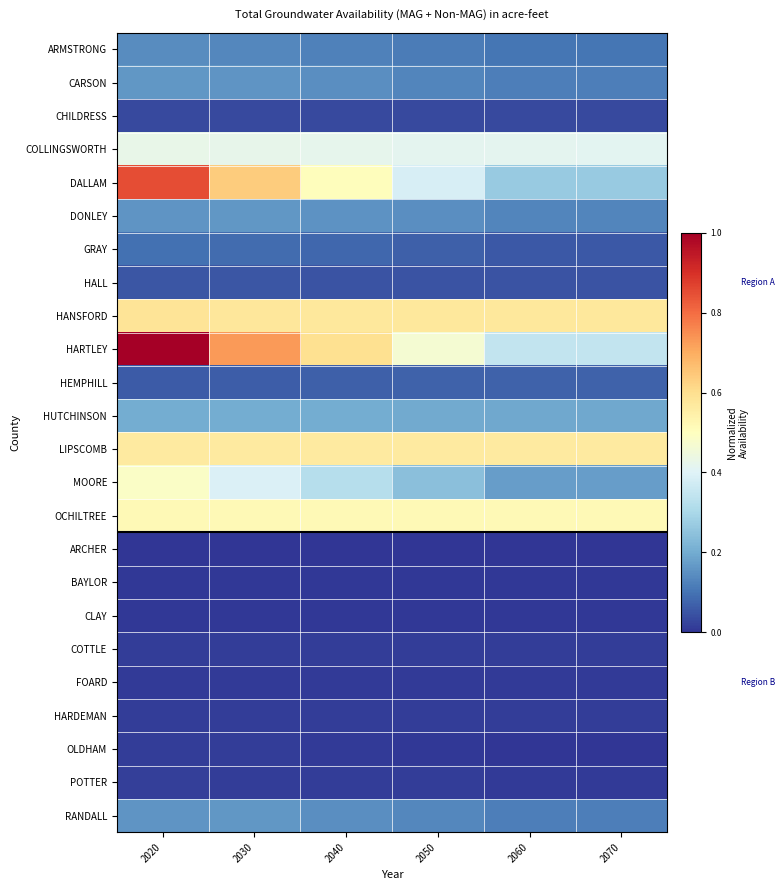

Reading left to right, extract all data points from this chart.

ARMSTRONG: 2020=0.1	2030=0.1	2040=0.1	2050=0.1	2060=0.1	2070=0.1
CARSON: 2020=0.2	2030=0.2	2040=0.1	2050=0.1	2060=0.1	2070=0.1
CHILDRESS: 2020=0.0	2030=0.0	2040=0.0	2050=0.0	2060=0.0	2070=0.0
COLLINGSWORTH: 2020=0.4	2030=0.4	2040=0.4	2050=0.4	2060=0.4	2070=0.4
DALLAM: 2020=0.9	2030=0.6	2040=0.5	2050=0.4	2060=0.3	2070=0.3
DONLEY: 2020=0.2	2030=0.2	2040=0.2	2050=0.1	2060=0.1	2070=0.1
GRAY: 2020=0.1	2030=0.1	2040=0.1	2050=0.1	2060=0.1	2070=0.1
HALL: 2020=0.1	2030=0.1	2040=0.0	2050=0.1	2060=0.1	2070=0.1
HANSFORD: 2020=0.6	2030=0.6	2040=0.6	2050=0.6	2060=0.6	2070=0.6
HARTLEY: 2020=1.0	2030=0.7	2040=0.6	2050=0.5	2060=0.3	2070=0.3
HEMPHILL: 2020=0.1	2030=0.1	2040=0.1	2050=0.1	2060=0.1	2070=0.1
HUTCHINSON: 2020=0.2	2030=0.2	2040=0.2	2050=0.2	2060=0.2	2070=0.2
LIPSCOMB: 2020=0.6	2030=0.6	2040=0.6	2050=0.6	2060=0.6	2070=0.6
MOORE: 2020=0.5	2030=0.4	2040=0.3	2050=0.2	2060=0.2	2070=0.2
OCHILTREE: 2020=0.5	2030=0.5	2040=0.5	2050=0.5	2060=0.5	2070=0.5
ARCHER: 2020=0.0	2030=0.0	2040=0.0	2050=0.0	2060=0.0	2070=0.0
BAYLOR: 2020=0.0	2030=0.0	2040=0.0	2050=0.0	2060=0.0	2070=0.0
CLAY: 2020=0.0	2030=0.0	2040=0.0	2050=0.0	2060=0.0	2070=0.0
COTTLE: 2020=0.0	2030=0.0	2040=0.0	2050=0.0	2060=0.0	2070=0.0
FOARD: 2020=0.0	2030=0.0	2040=0.0	2050=0.0	2060=0.0	2070=0.0
HARDEMAN: 2020=0.0	2030=0.0	2040=0.0	2050=0.0	2060=0.0	2070=0.0
OLDHAM: 2020=0.0	2030=0.0	2040=0.0	2050=0.0	2060=0.0	2070=0.0
POTTER: 2020=0.0	2030=0.0	2040=0.0	2050=0.0	2060=0.0	2070=0.0
RANDALL: 2020=0.2	2030=0.2	2040=0.1	2050=0.1	2060=0.1	2070=0.1